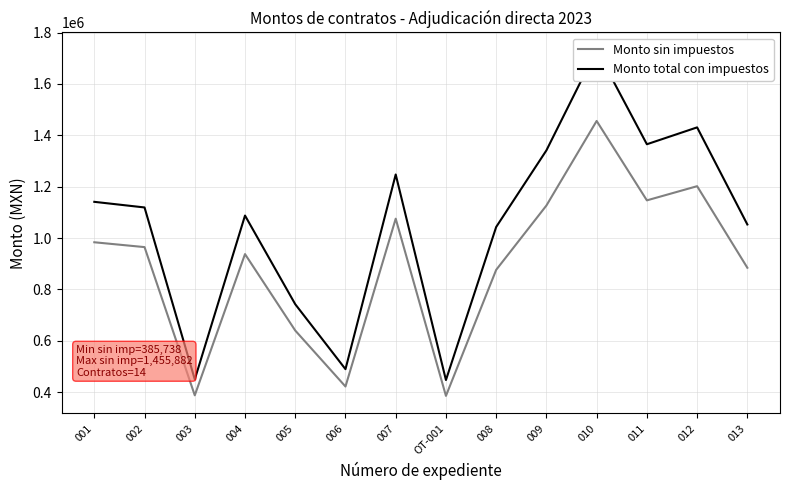

What are all the series names shown in the legend?

Monto sin impuestos, Monto total con impuestos